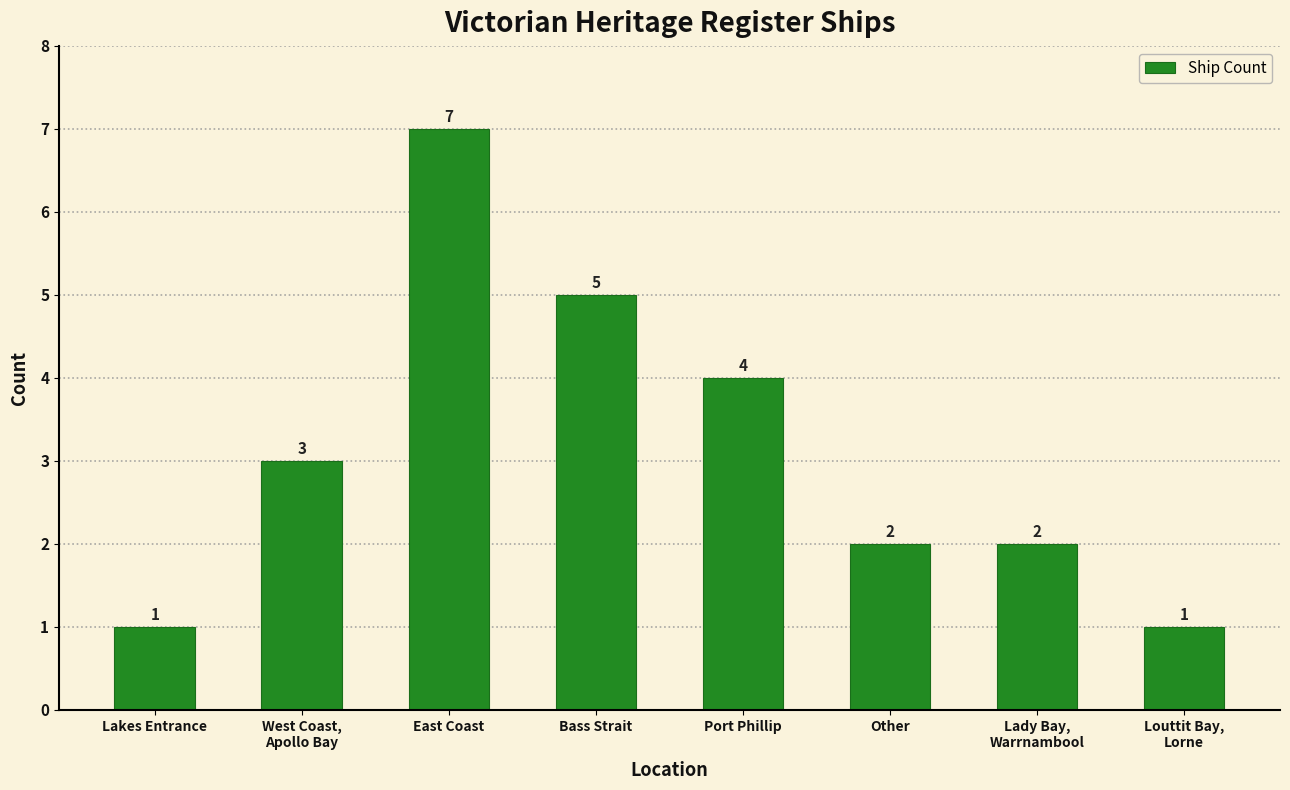

Is it true that the value at East Coast is 7?

True